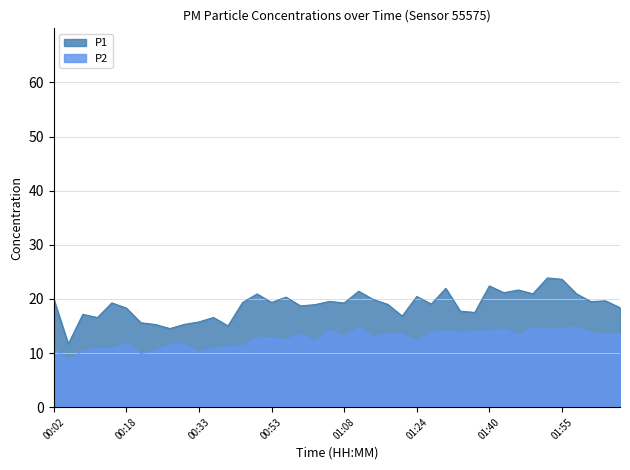

Between 00:21 and 01:30, which series saw the biggest shift?

P1